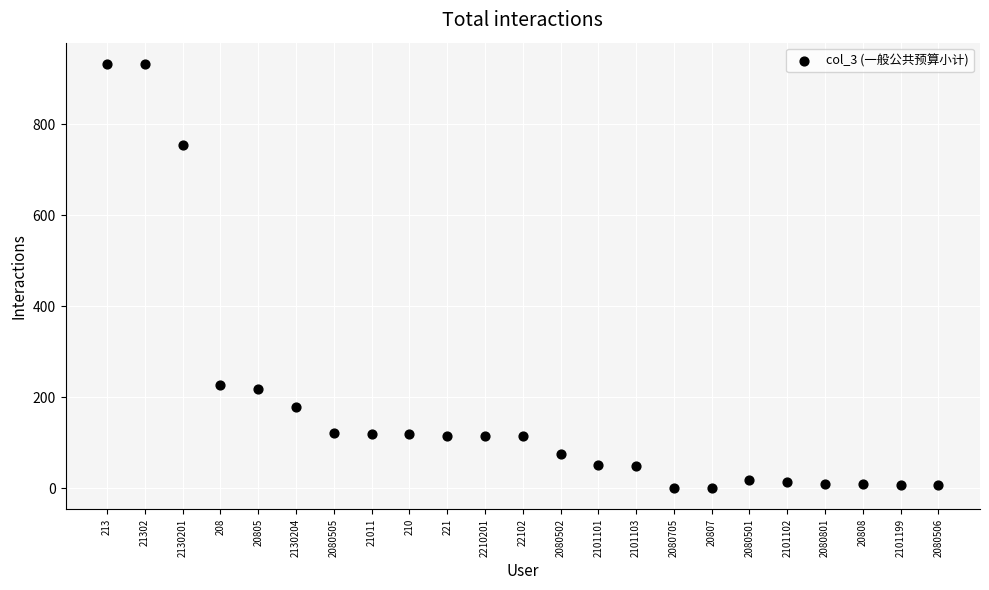

What is the range of Y values (max minus min)?

933.1